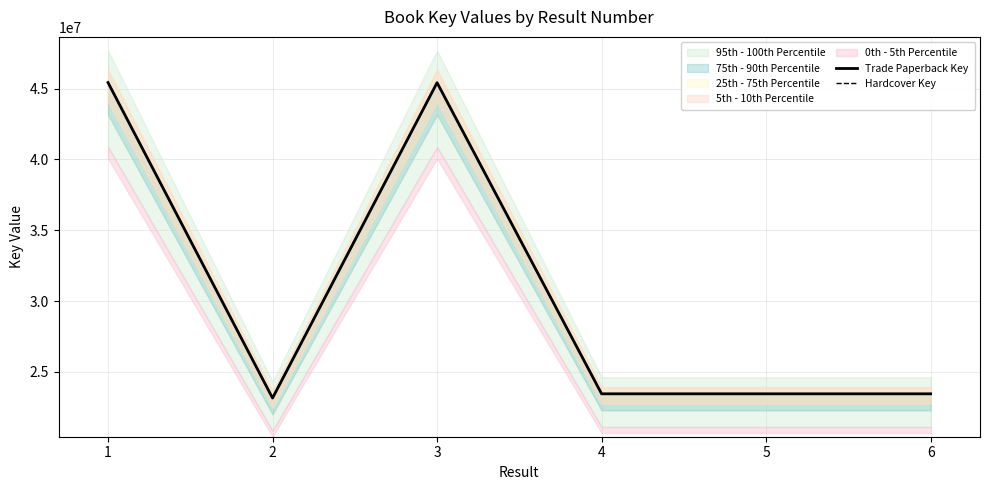

Does the chart display data point markers on the line(s)?

No